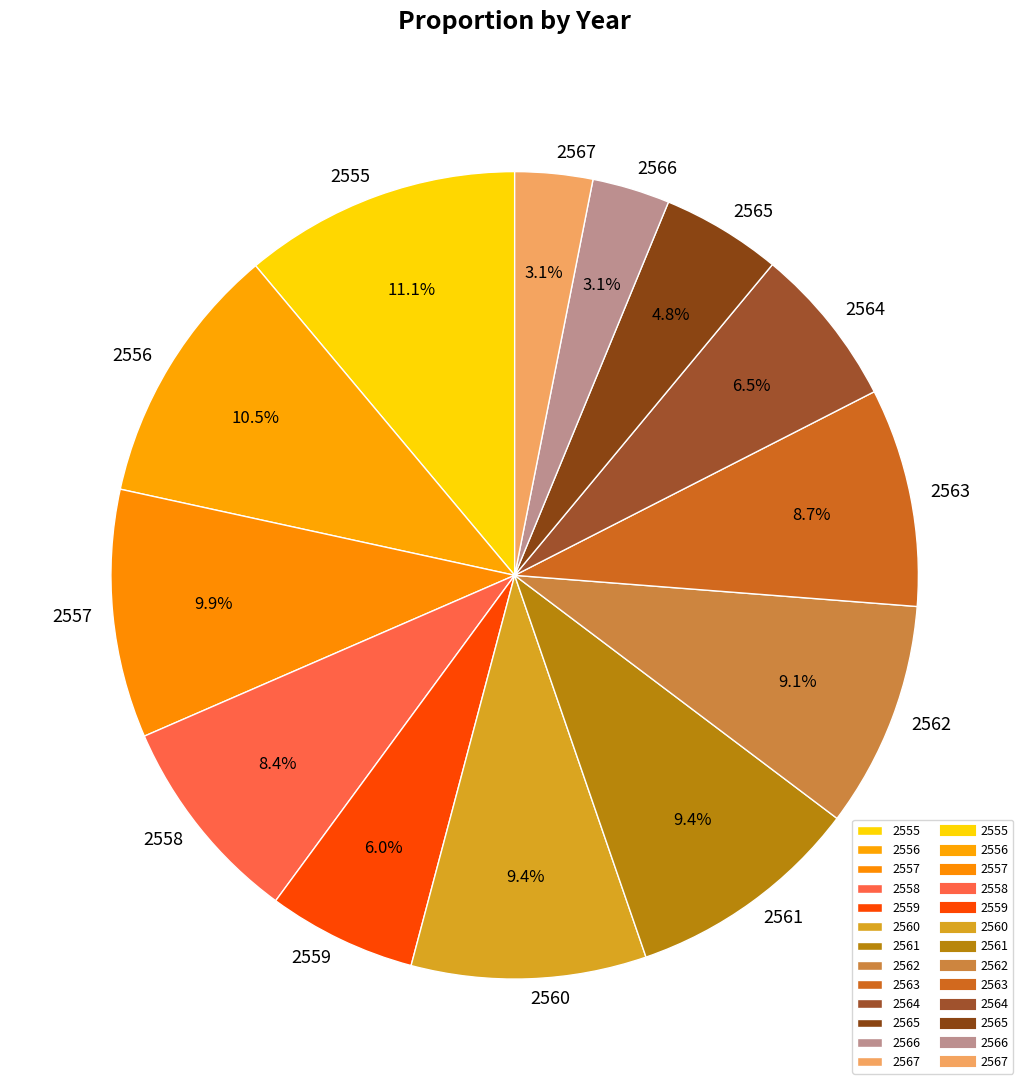

Does 2560 account for over 50% of the chart?

No